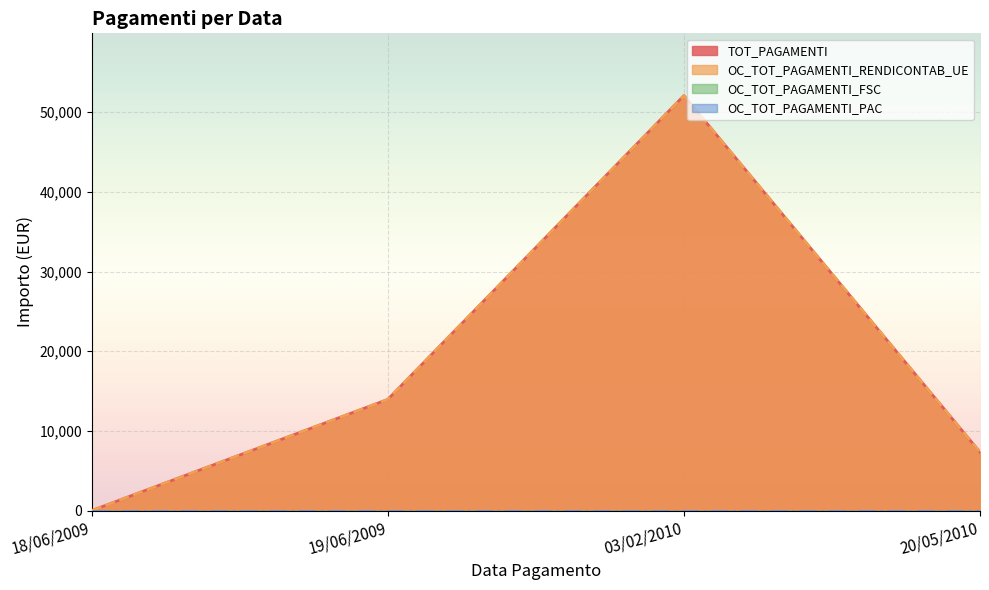

Between 03/02/2010 and 20/05/2010, which series saw the biggest shift?

TOT_PAGAMENTI